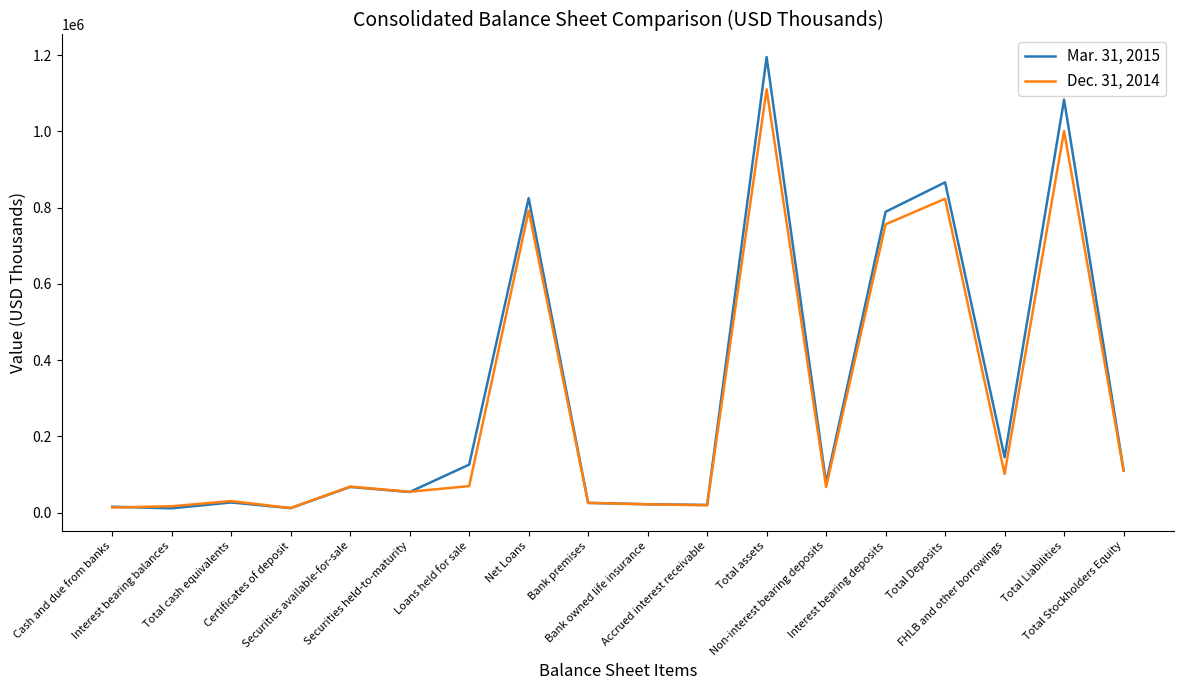

List the series in order of their peak value, lowest first.

Dec. 31, 2014, Mar. 31, 2015